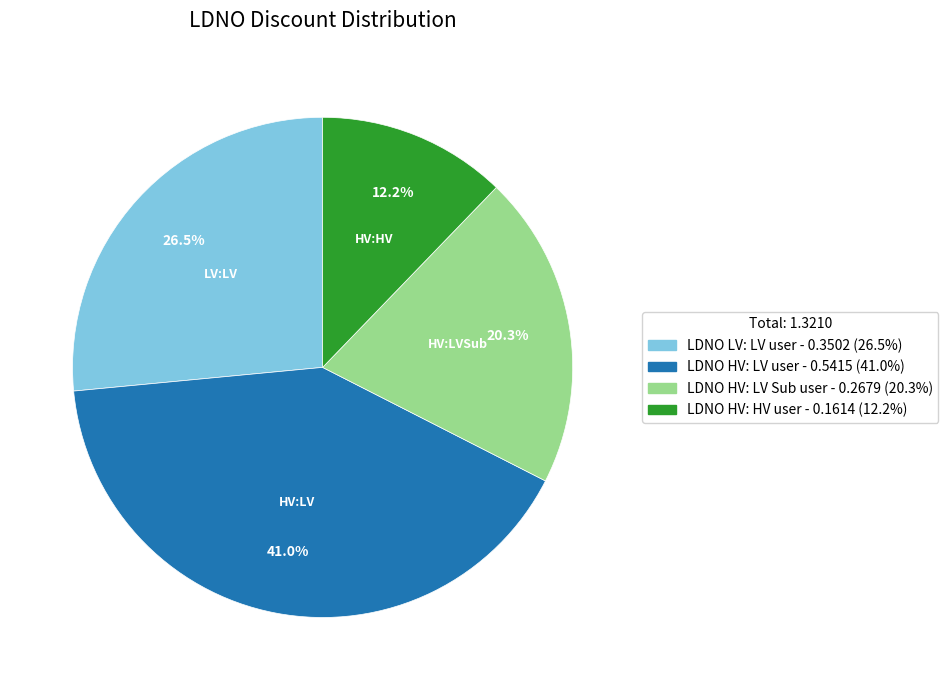

Which has a higher value, LDNO HV: LV user or LDNO HV: HV user?

LDNO HV: LV user